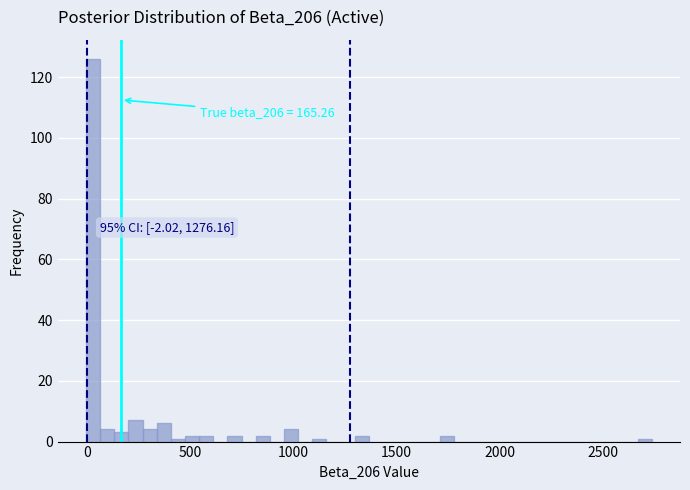

Around what value on the x-axis is the tallest bar? Give the approximate position of its centre, as read against the axis.

50